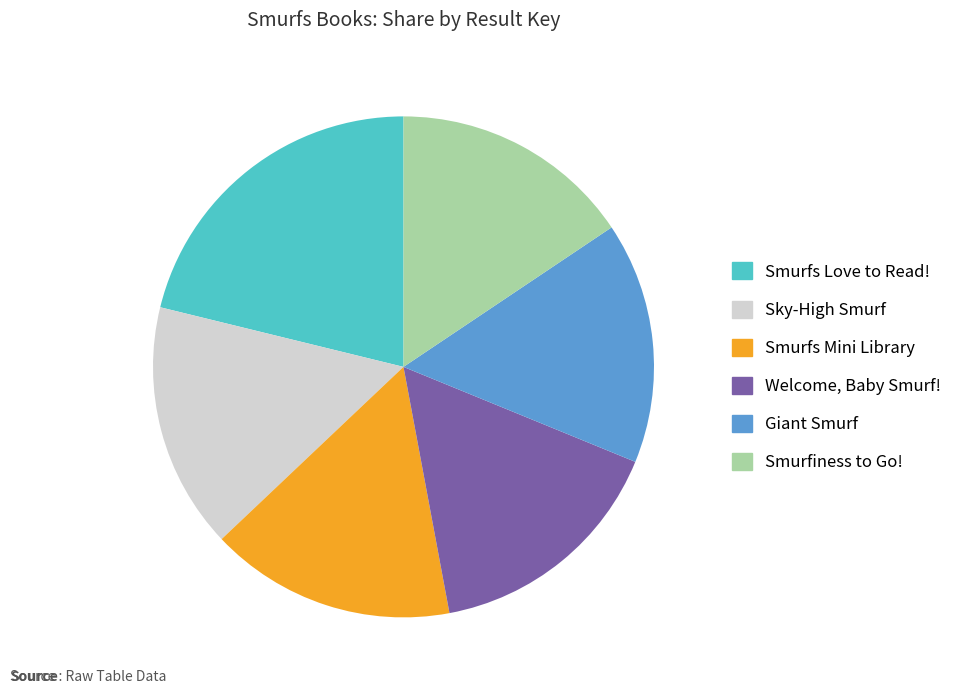

Does any single category account for the majority?

No